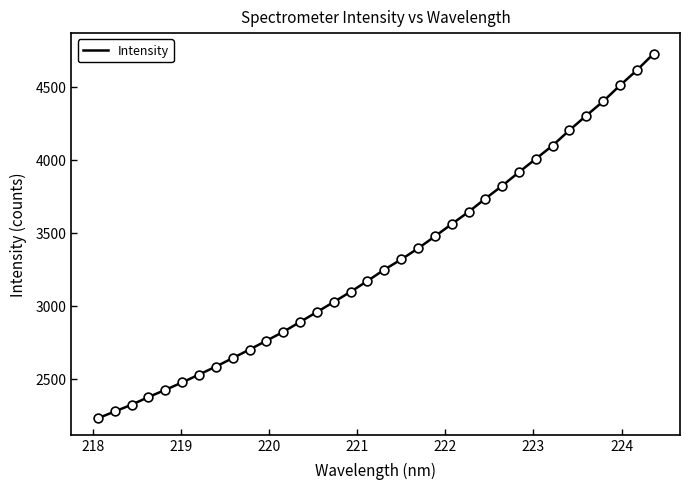

What is the maximum value shown in the chart?

4723.9